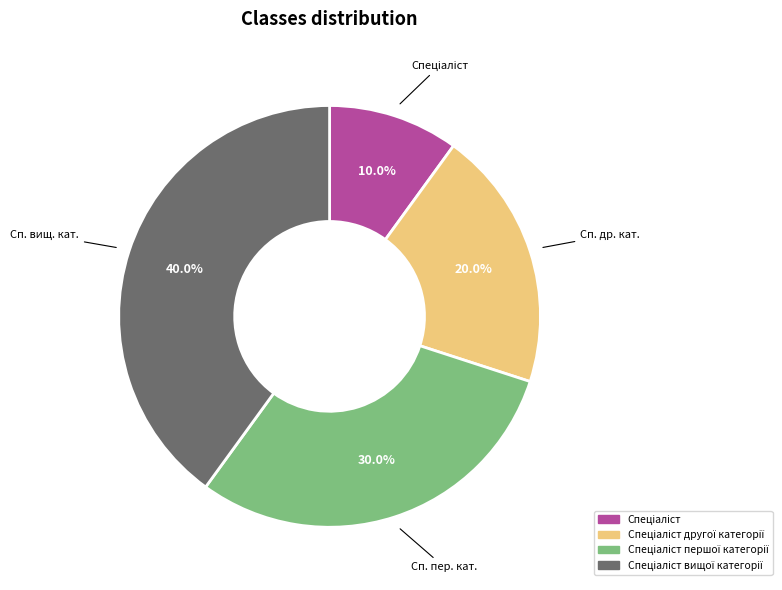

Is there any slice that represents more than half of the pie?

No